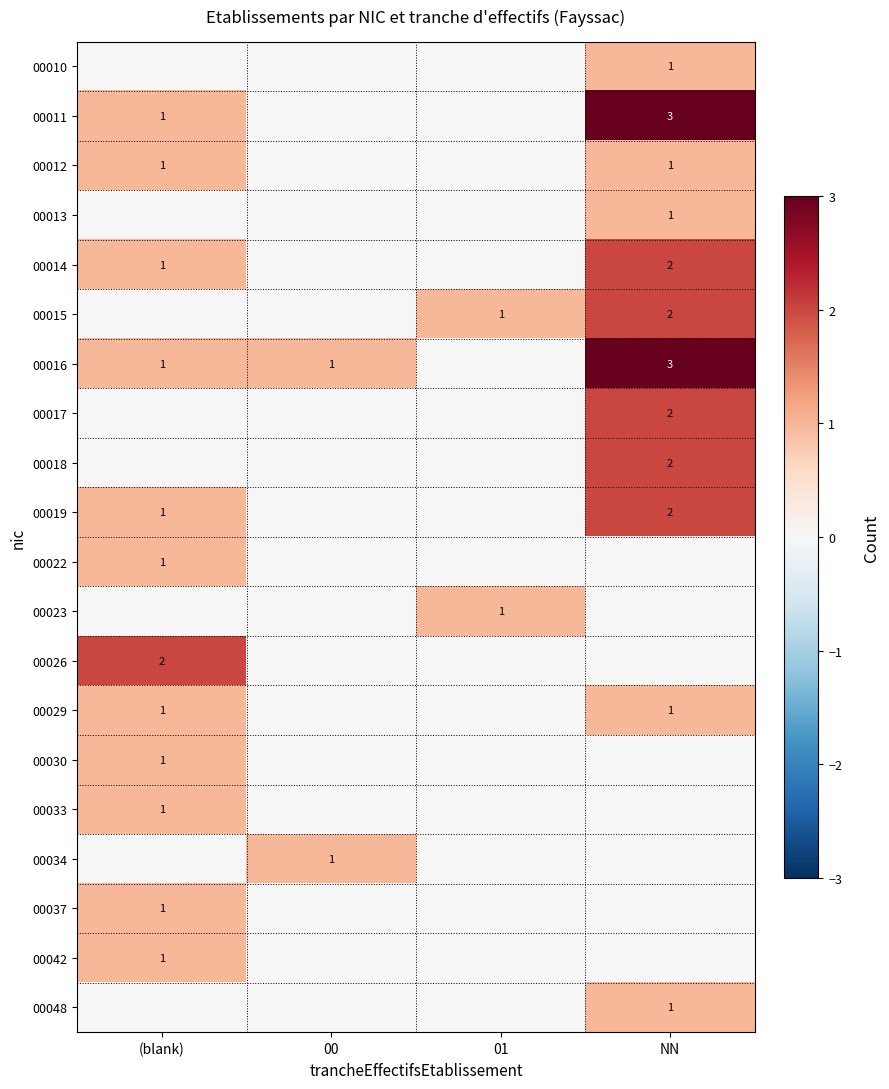

Is it true that 00013 equals 1 at NN?

True